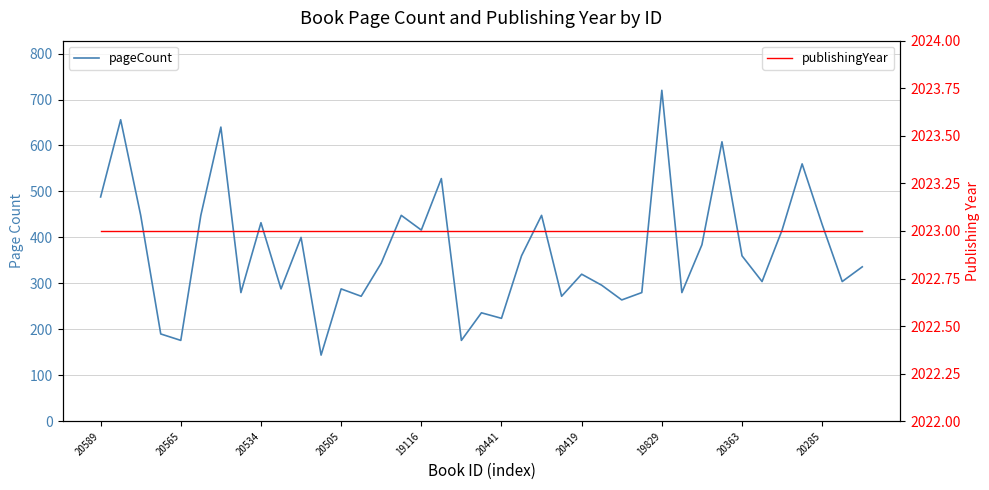

What is the difference between the highest and lowest values at 10?

1623